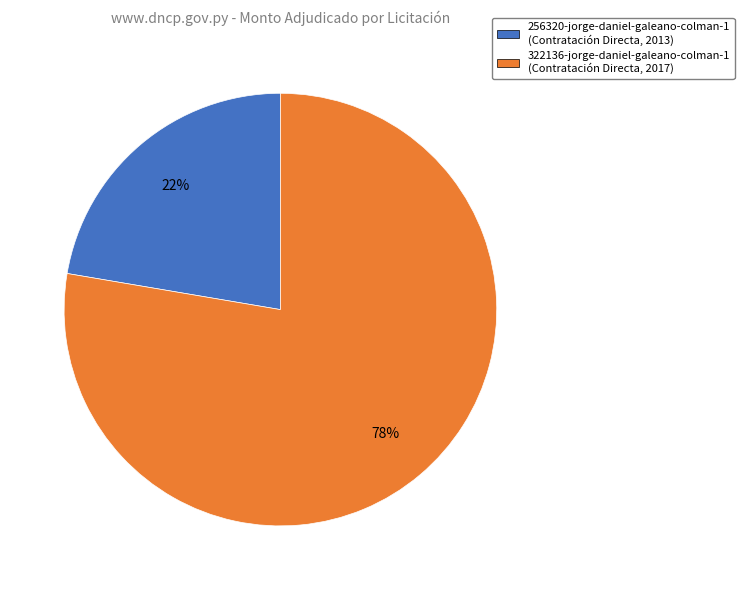

The 256320-jorge-daniel-galeano-colman-1 slice represents 8% of the pie. True or false?

False